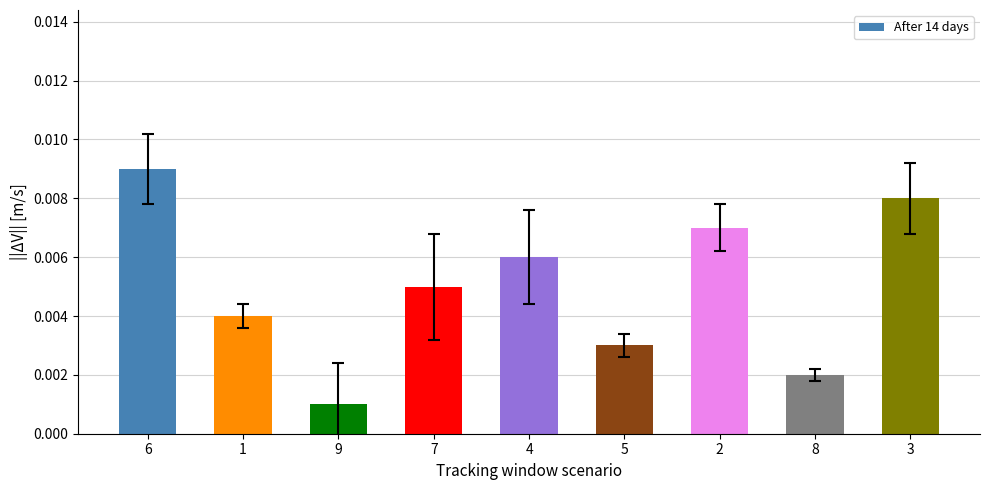

Between 5 and 3, which is larger?

3